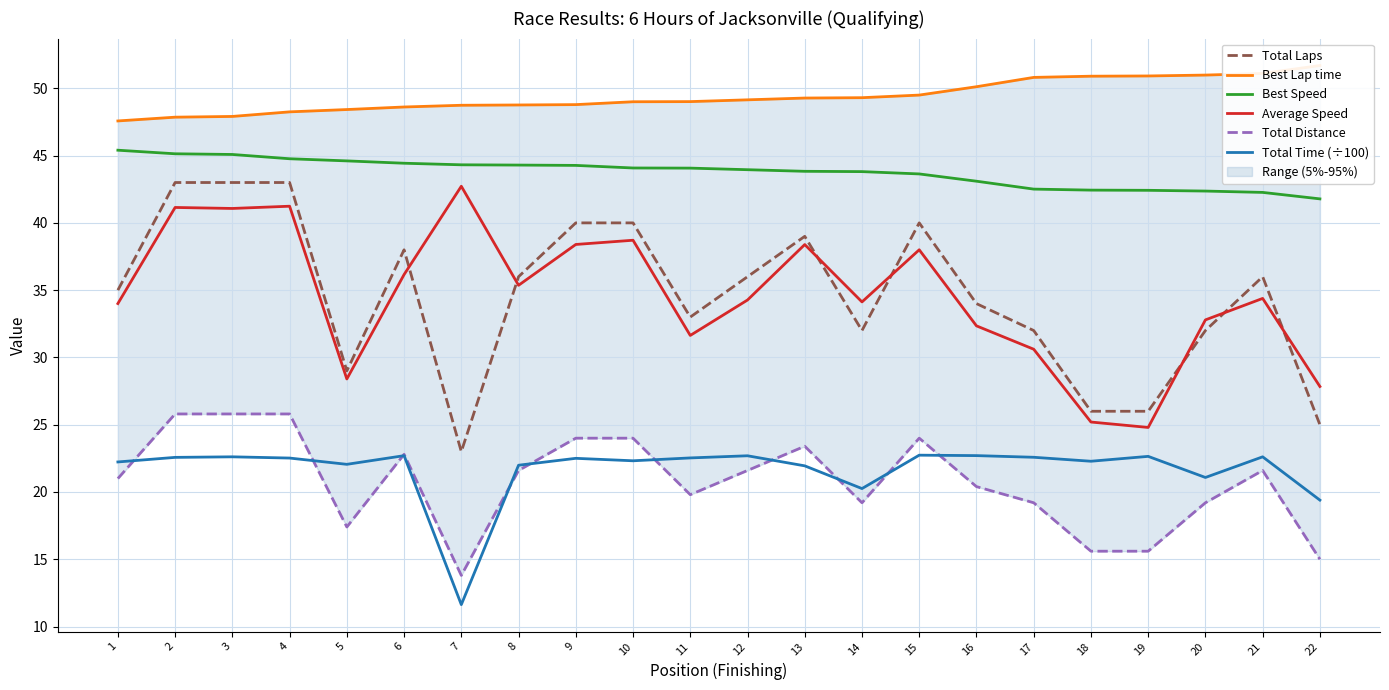

Count the number of data series in this chart.

6